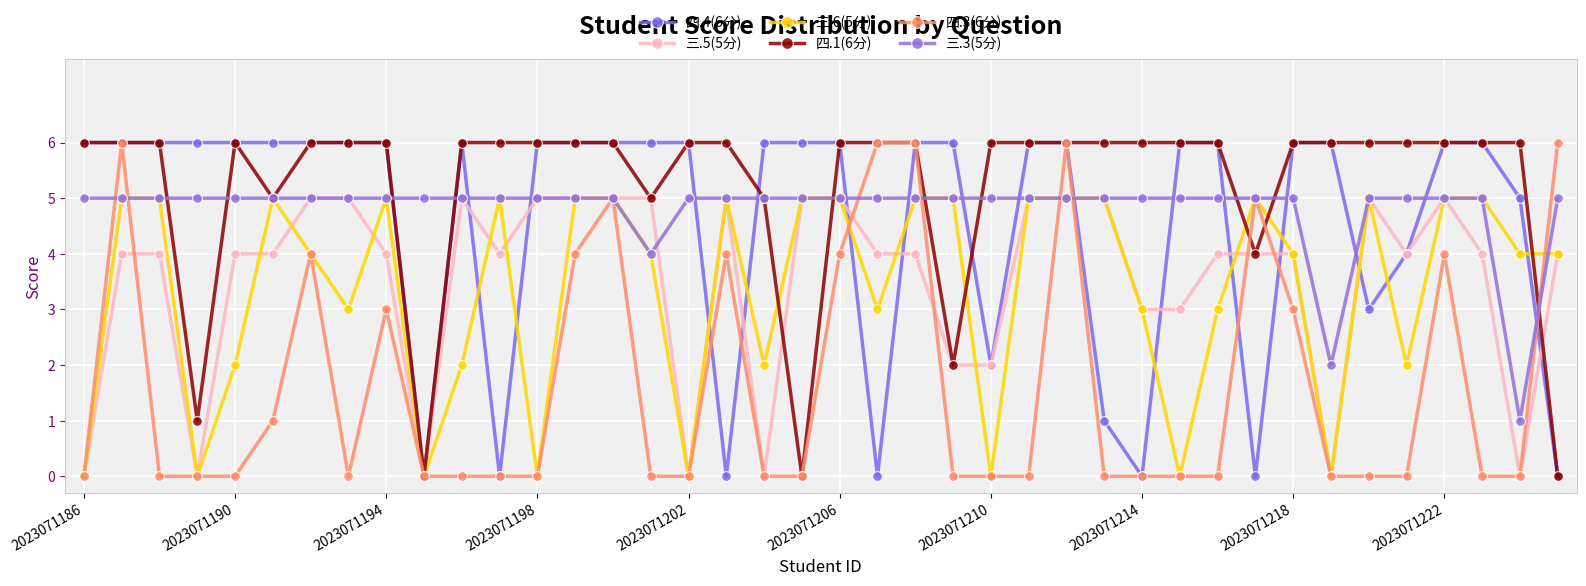

Is this an area chart (filled region under the line)?

No